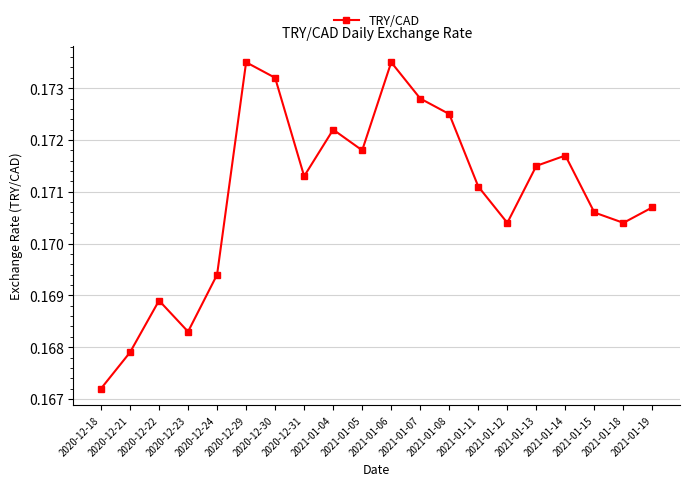

Count the values in the range 0 to 1.

20